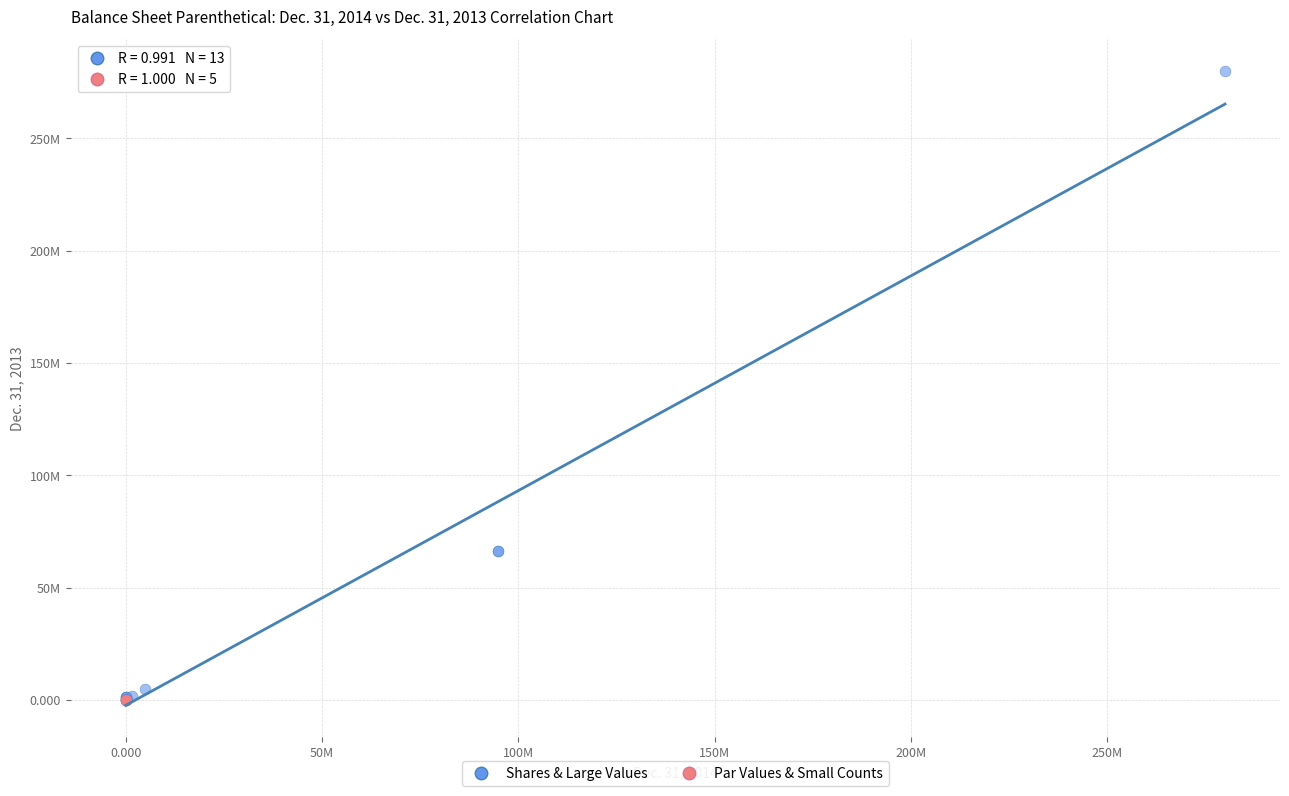

What are all the series names shown in the legend?

Shares & Large Values, Par Values & Small Counts